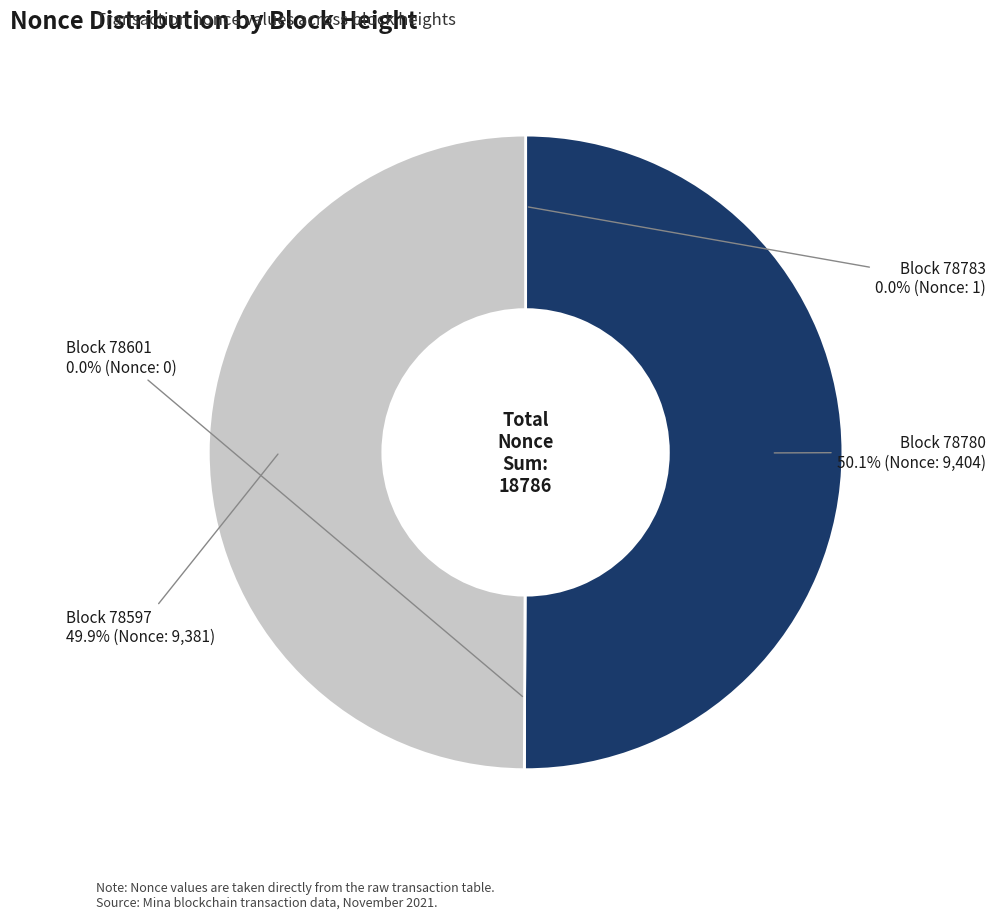

To the nearest percent, what is the difference between the largest and smallest slice percentages?

50%